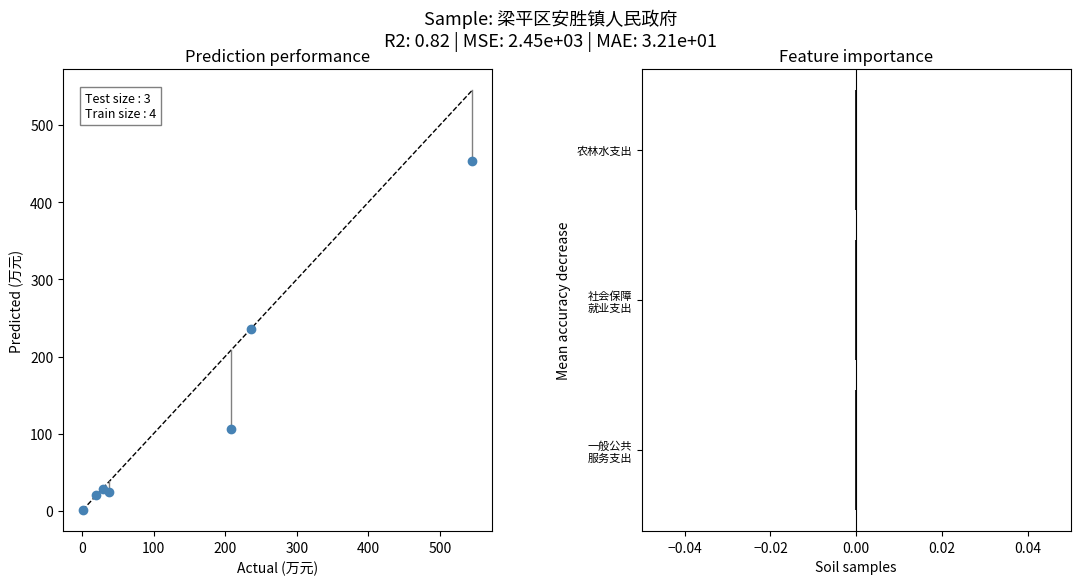

What Y value in the scatter plot is closest to 227?

236.0